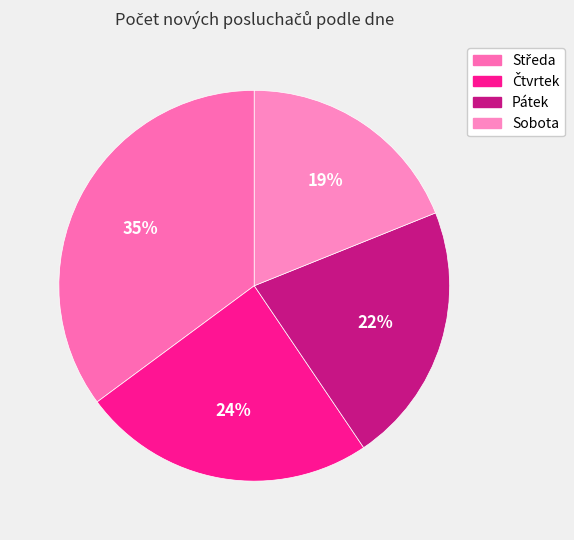

What is the ratio of the value at Čtvrtek to the value at Pátek?

1.1